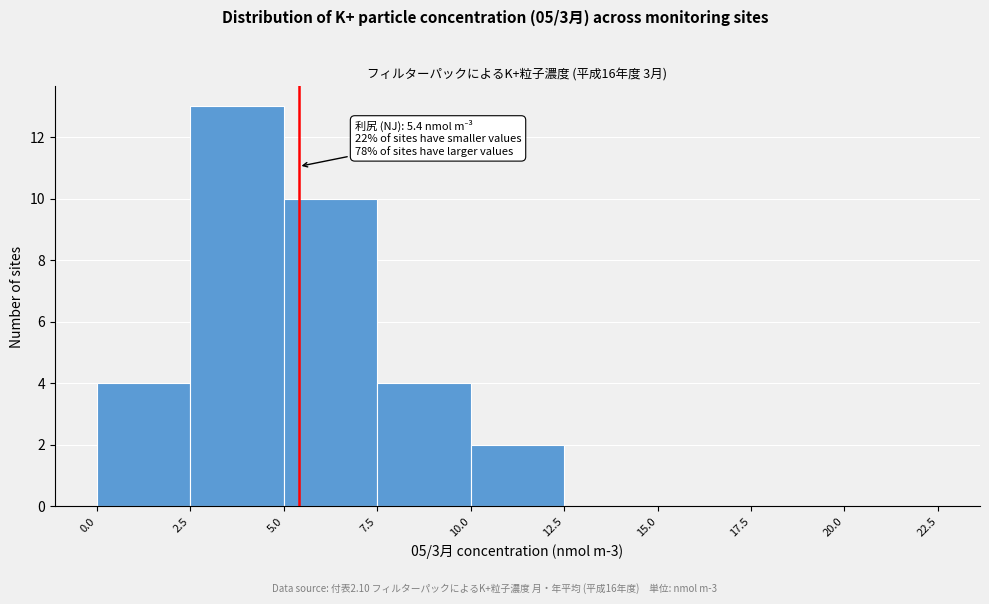

Over which range of the x-axis is the bar tallest?

2.5 to 5.0